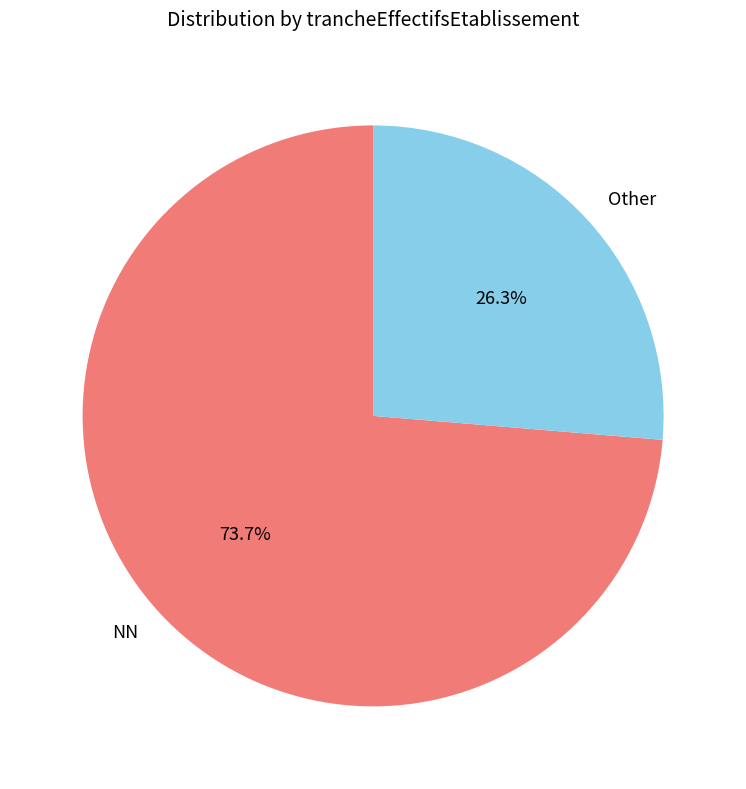

Do Other and NN together represent more than half of the pie?

Yes